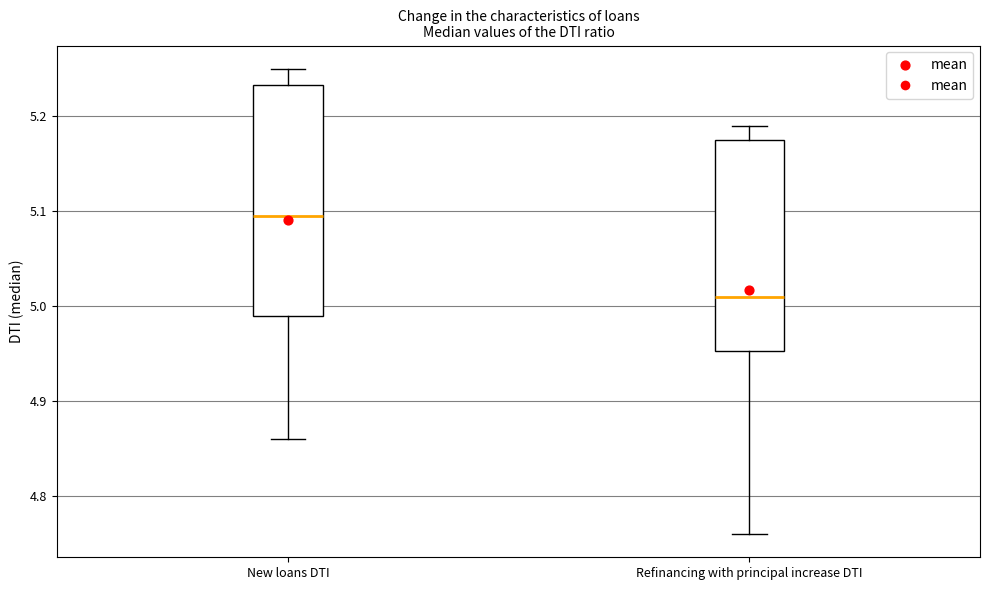

Which box has the highest median line?

New loans DTI